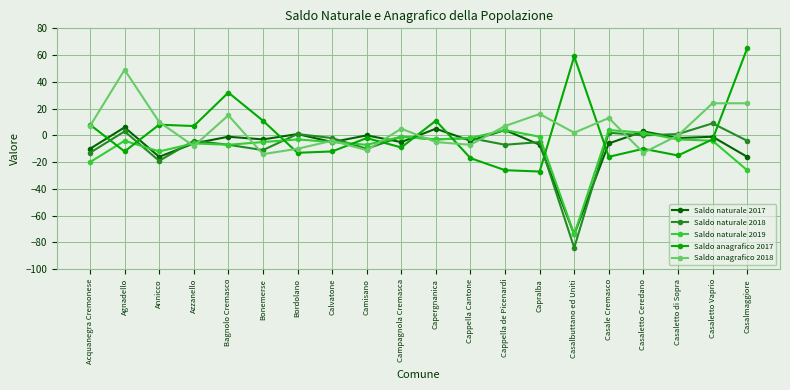

What position from the right is Capergnanica?

10